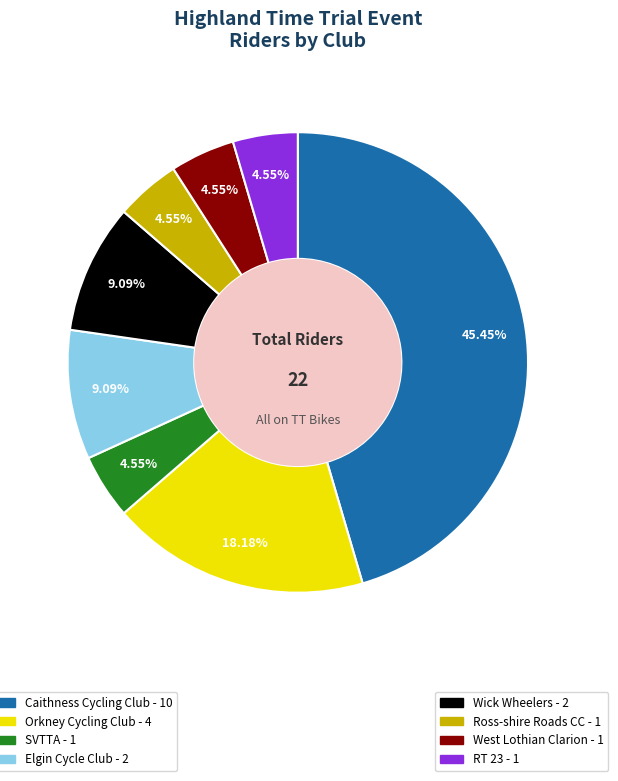

How many segments does this pie chart have?

8